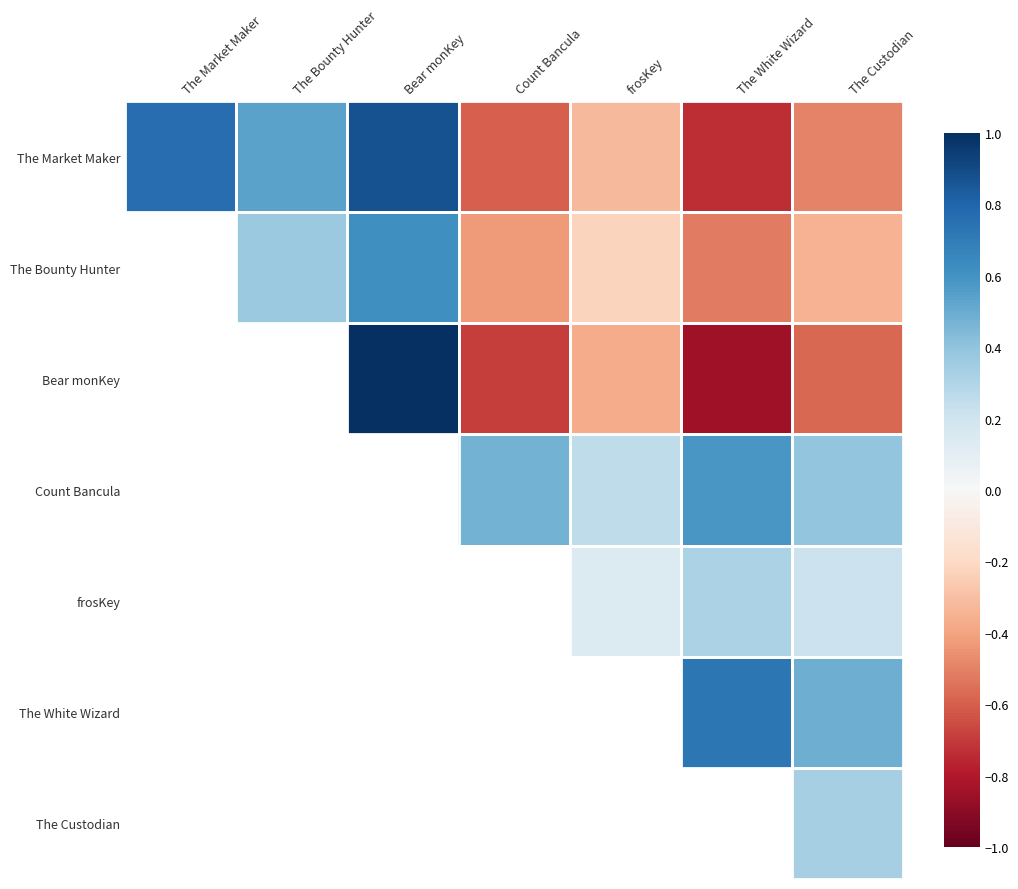

Which series changed the most between The Market Maker and frosKey?

The Market Maker